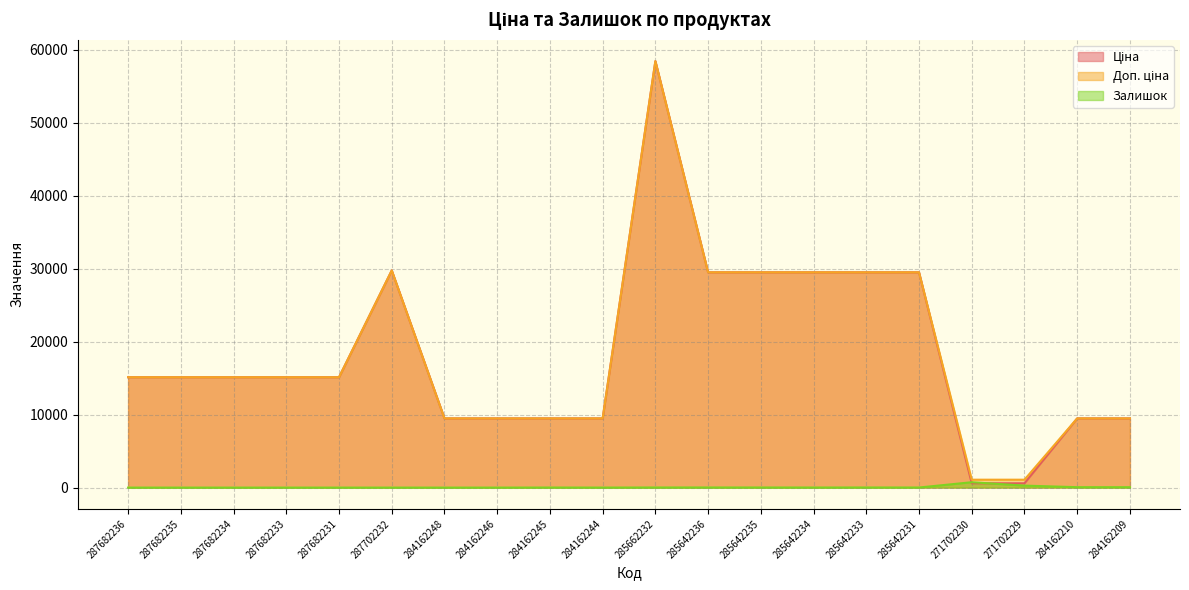

Between which two adjacent categories do Ціна and Залишок first intersect?

285642231 and 271702230